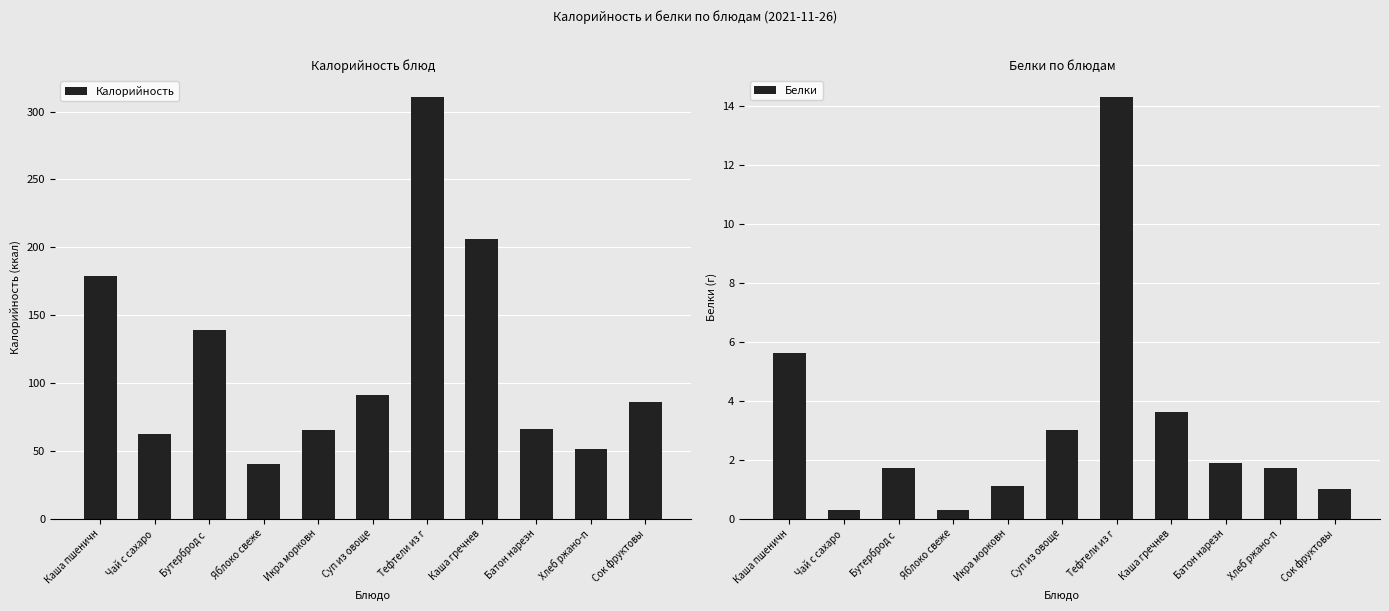

What is the total value across all series at Тефтели из г?

325.1